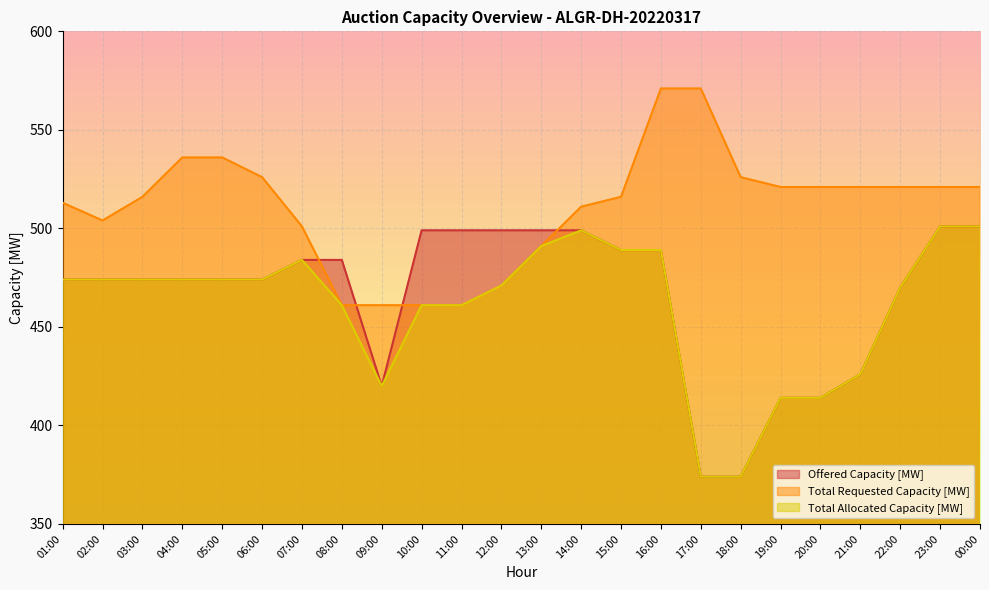

How many data points in Total Requested Capacity [MW] are above 521?

6